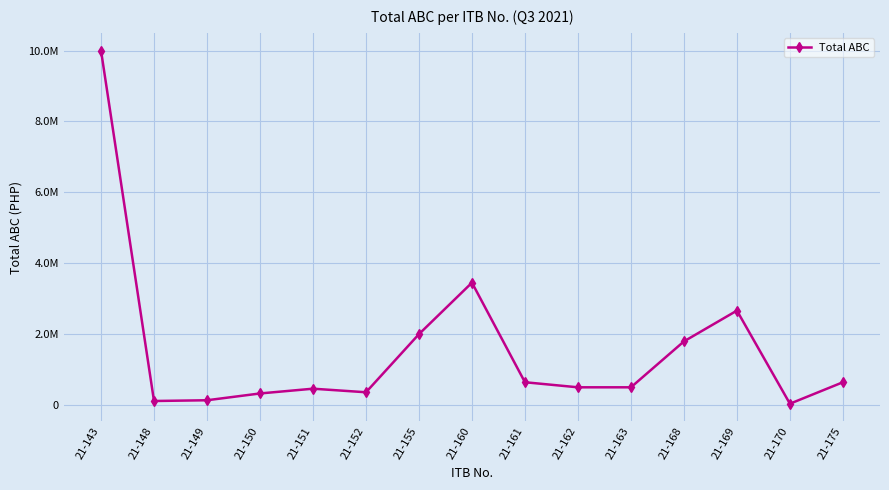

Is this an area chart (filled region under the line)?

No